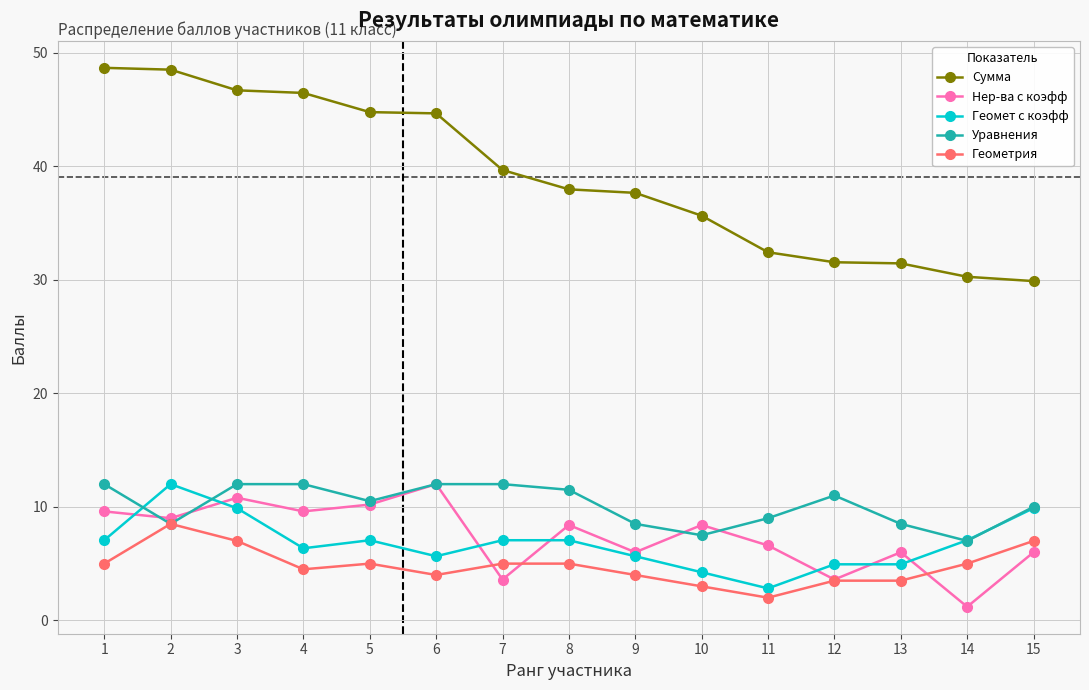

Which series has the widest spread of values?

Сумма